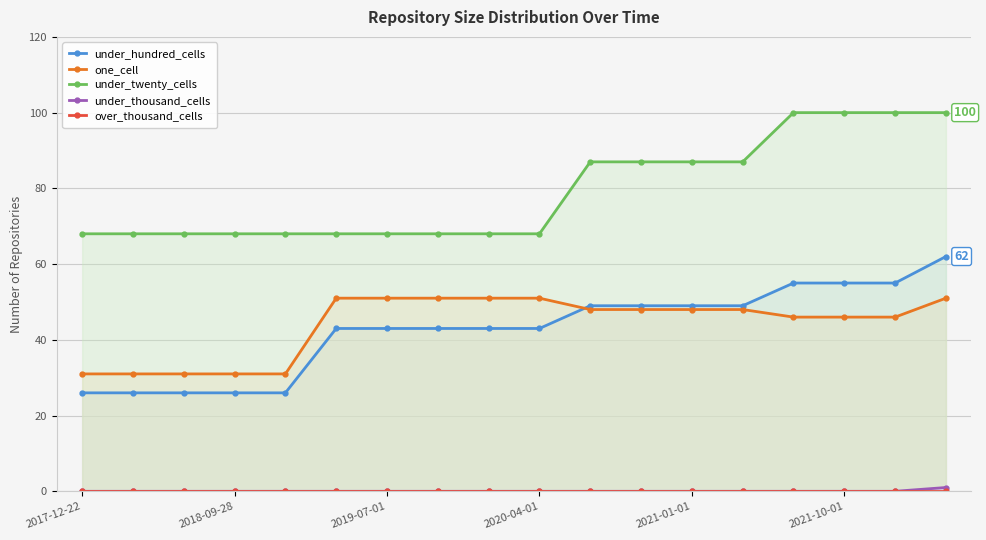

True or false: under_twenty_cells and one_cell cross at least once.

False